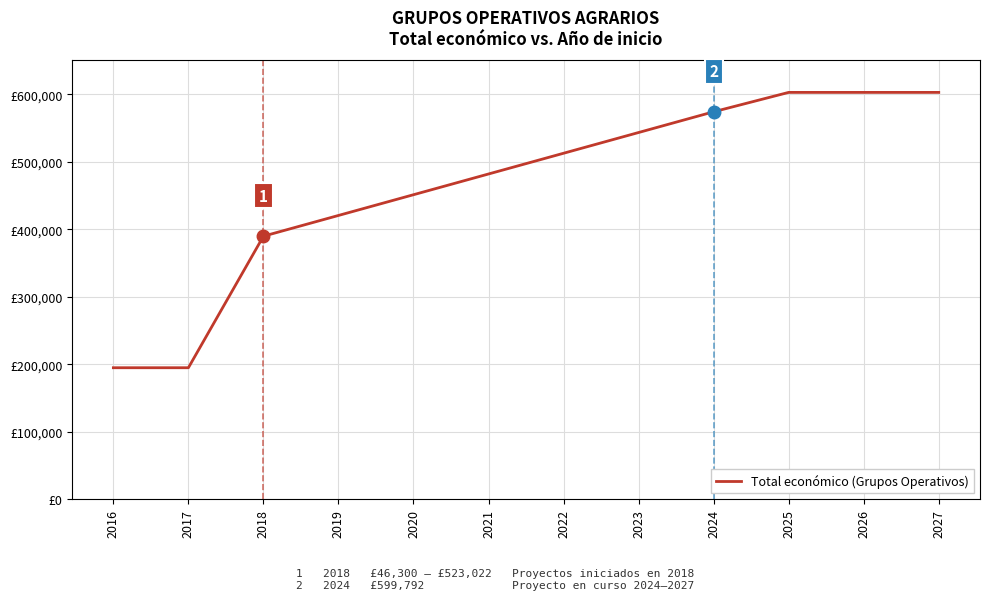

Is this an area chart (filled region under the line)?

No